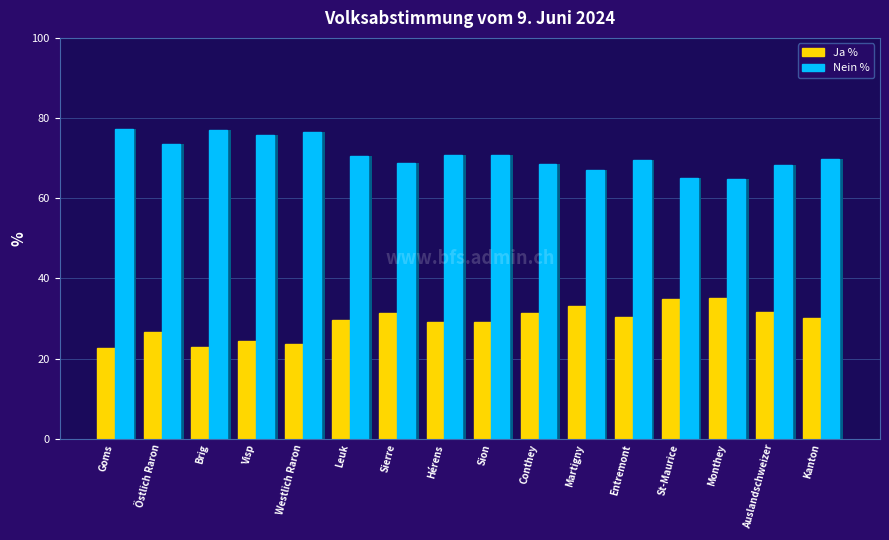

Rank the series by their average value, from highest to lowest.

Nein %, Ja %